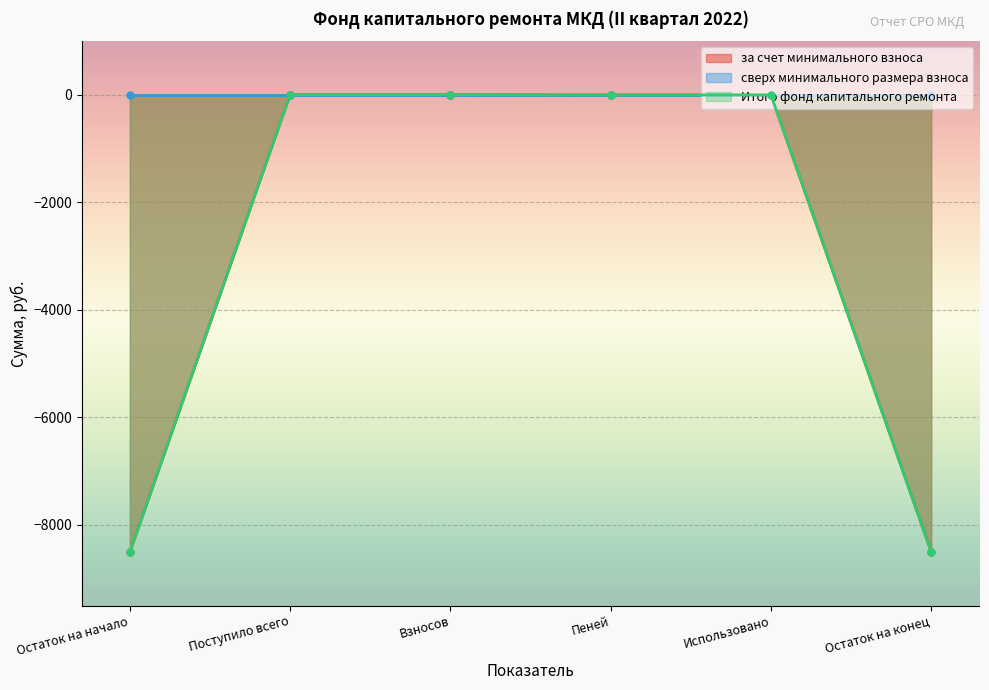

Which series has the largest total across all categories?

за счет минимального взноса